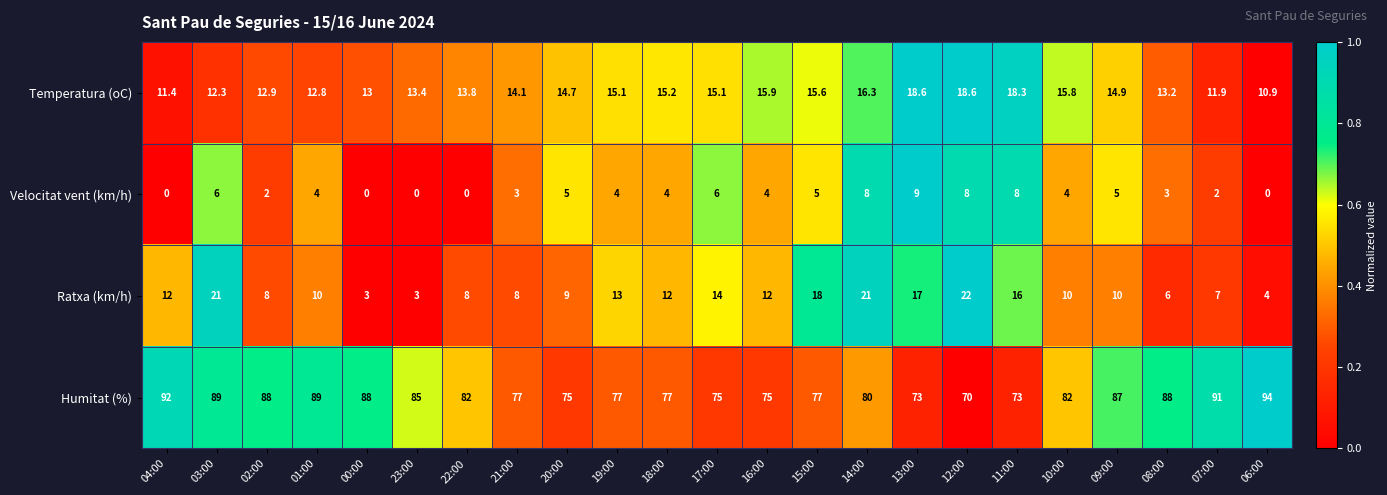

Which category has the highest value across all series?

06:00